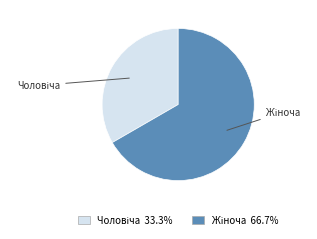

Rank the categories by value from highest to lowest.

Жіноча, Чоловіча